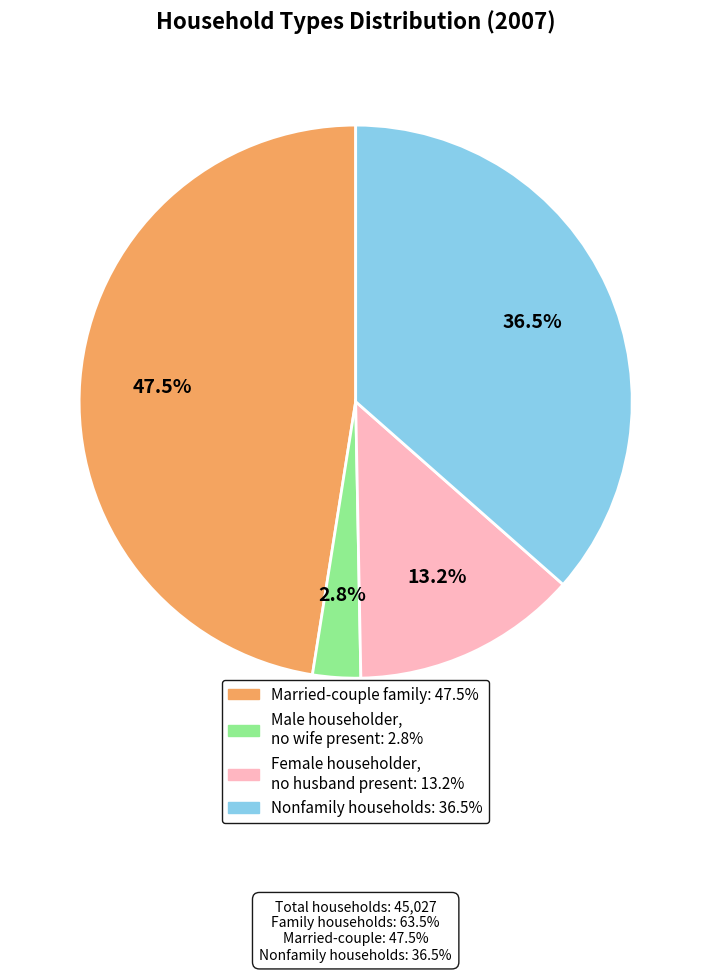

Is there a majority slice in this chart?

No